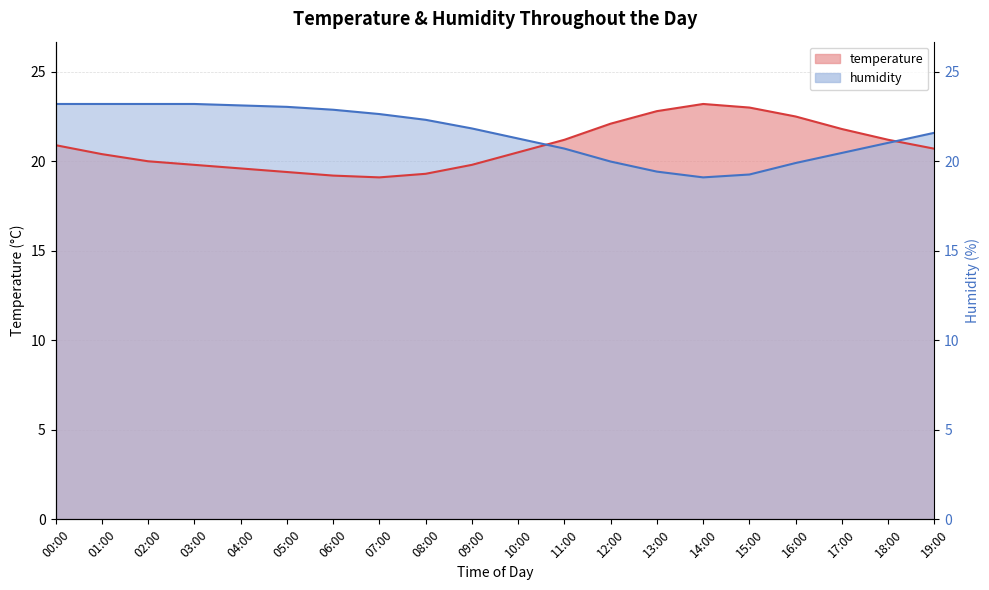

After their last crossing, which series has the higher values: humidity or temperature?

humidity